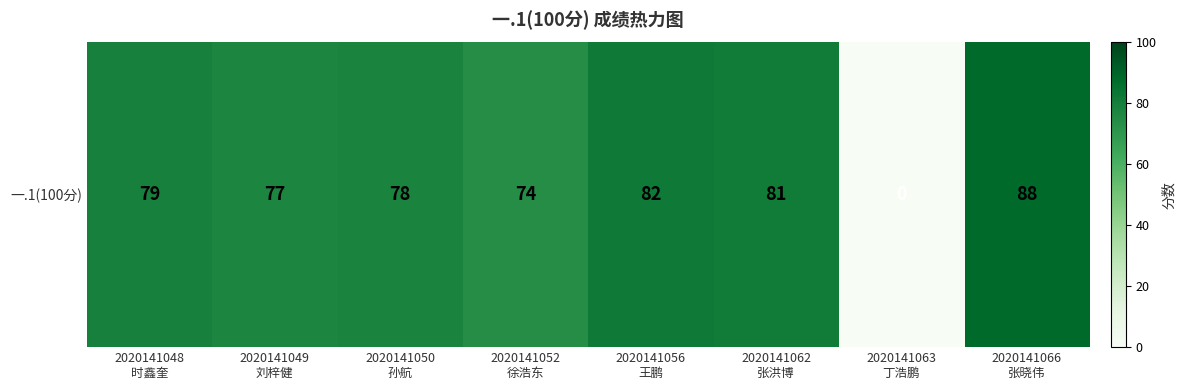

What is the difference between the values at 2020141050
孙航 and 2020141066
张晓伟?

10